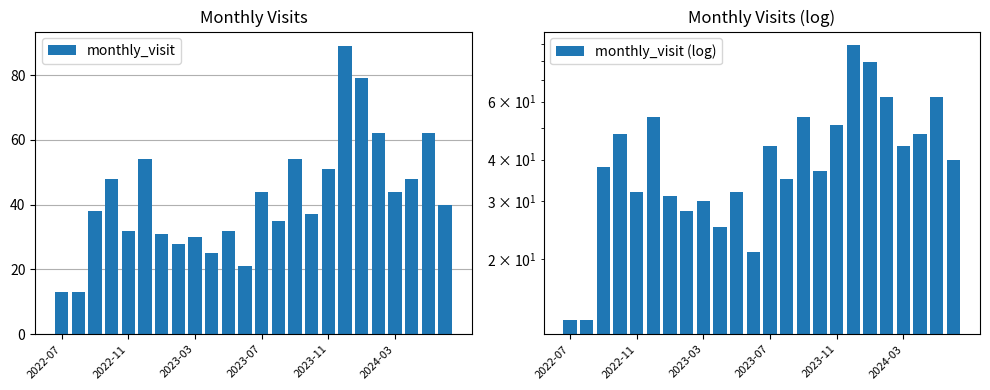

True or false: monthly_visit has a value of 51 at 2023-11.

True